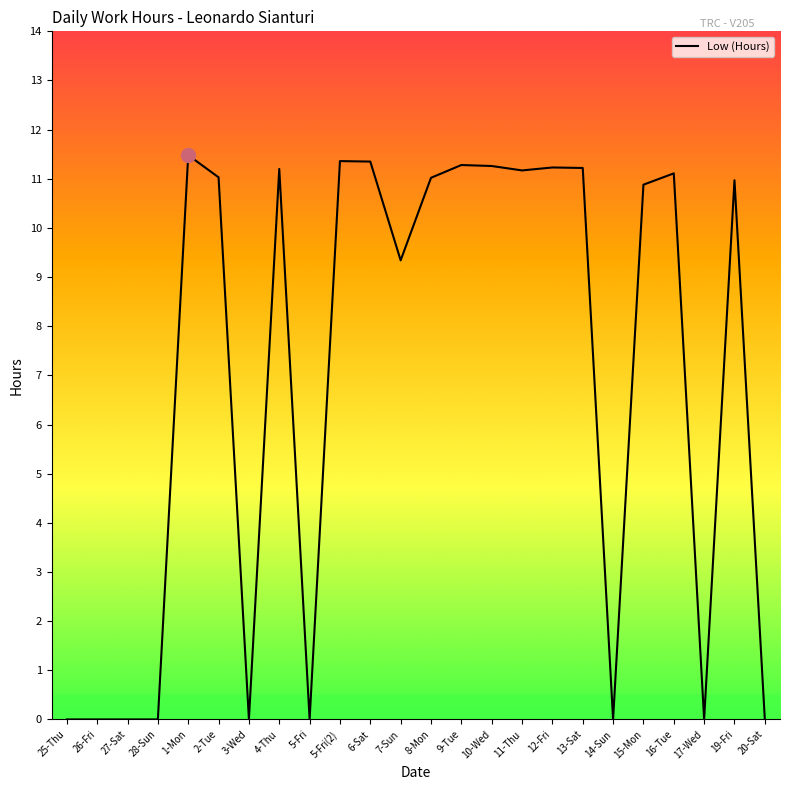

What is the change in value from 14-Sun to 19-Fri?

+11.0